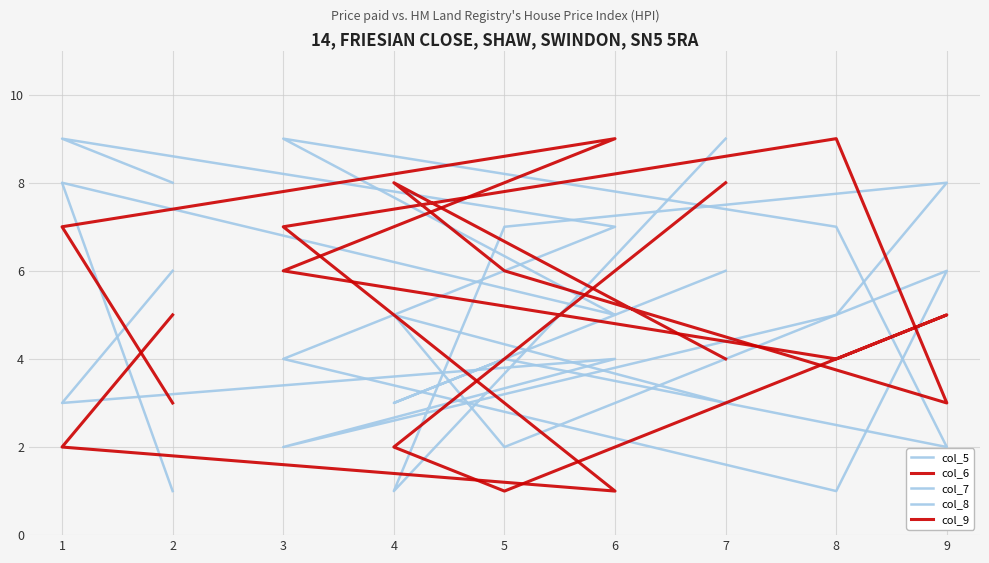

What is the difference between the second highest and minimum values in the col_8 series?

7